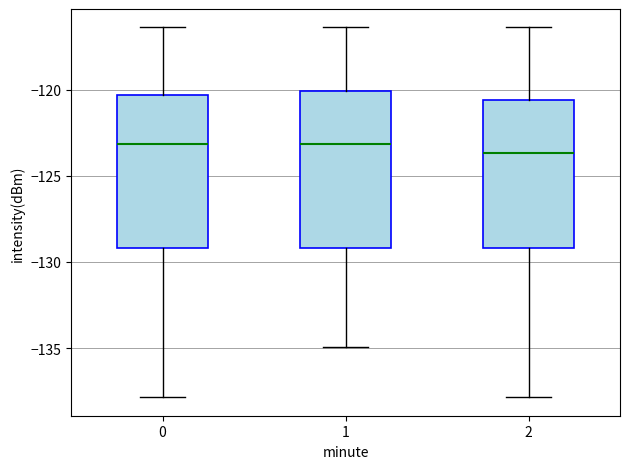

Reading left to right, transcribe this box plot: for each box, give where its median line is, the range the box spans, and where its two whiskers end, as read against the y-axis. The values are not printed on the chart, so give them approximately, as read against the axis.

0: median -123.0, box -129.0 to -120.5, whiskers -138.0 to -116.5
1: median -123.0, box -129.0 to -120.0, whiskers -135.0 to -116.5
2: median -123.5, box -129.0 to -120.5, whiskers -138.0 to -116.5